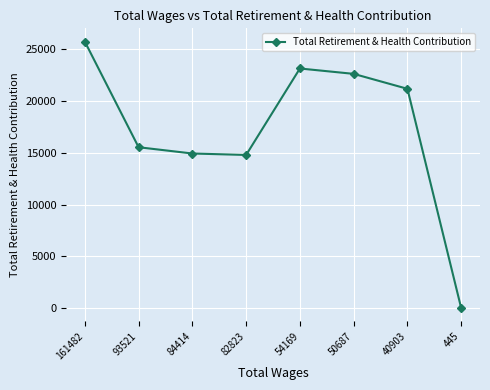

What is the sum of all values?

138019